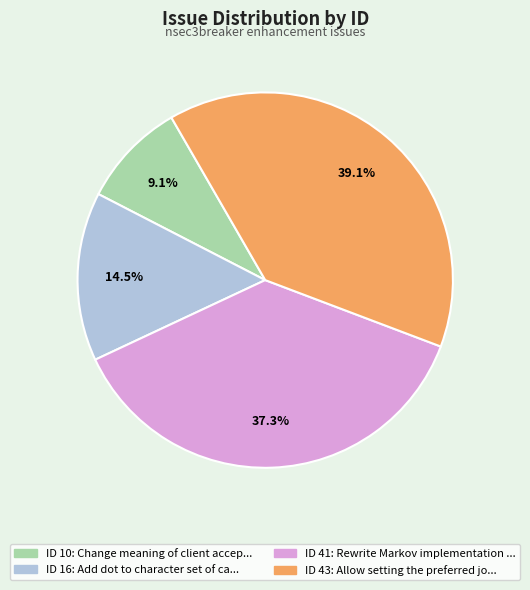

Is there a majority slice in this chart?

No